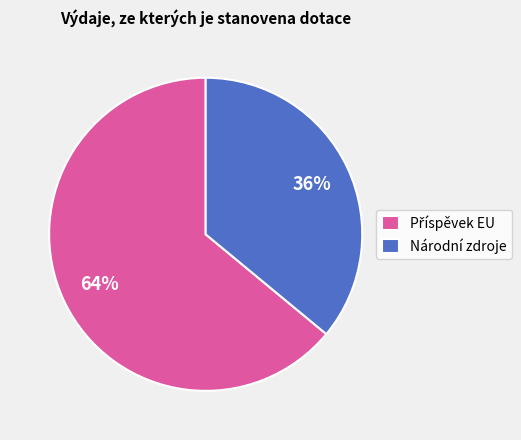

What is the smallest slice in the pie chart?

Národní zdroje